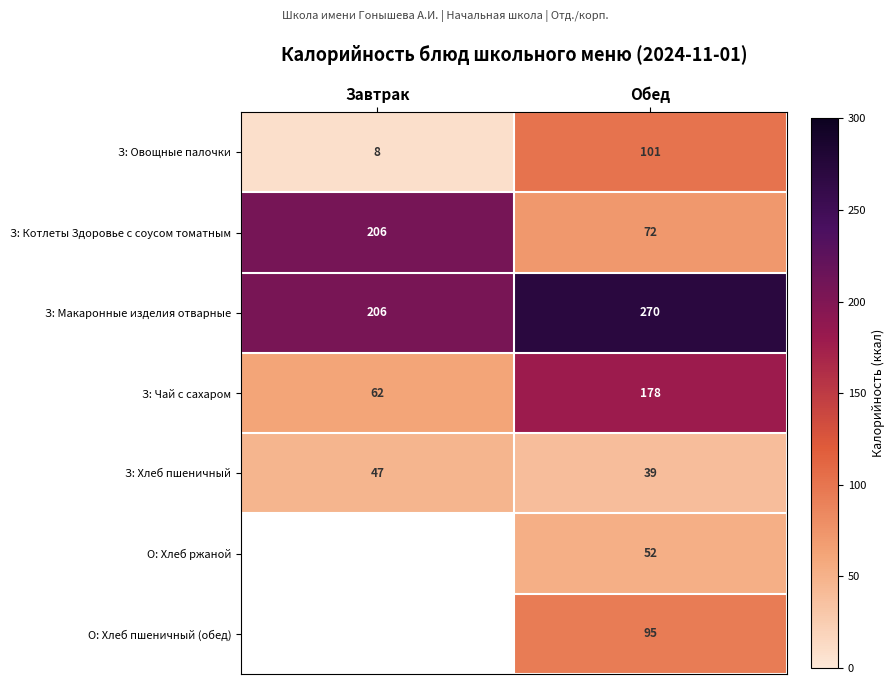

The З: Котлеты Здоровье с соусом томатным series shows 315.1 at Завтрак. True or false?

False